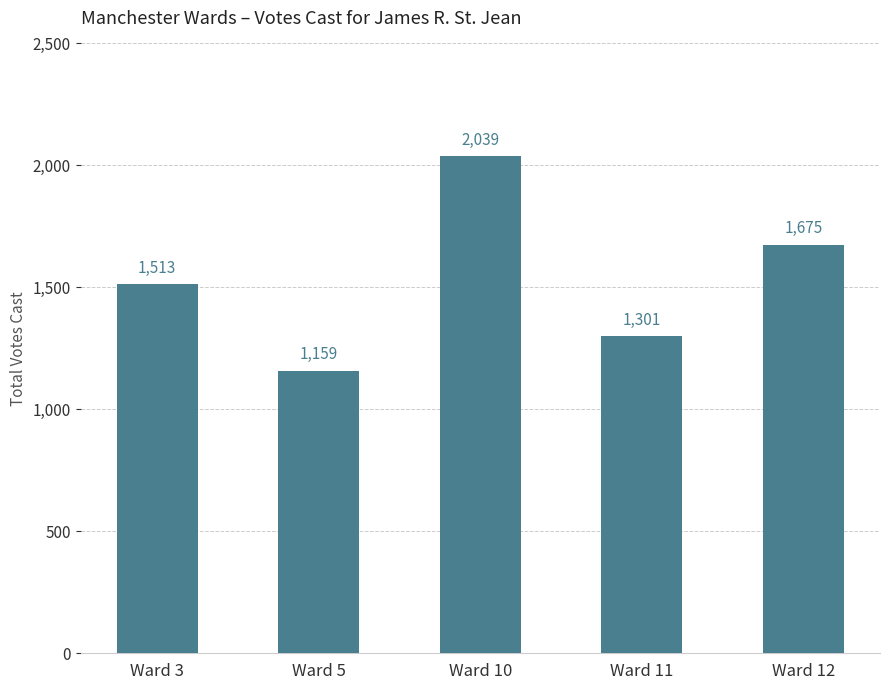

How many distinct data groups are displayed?

1